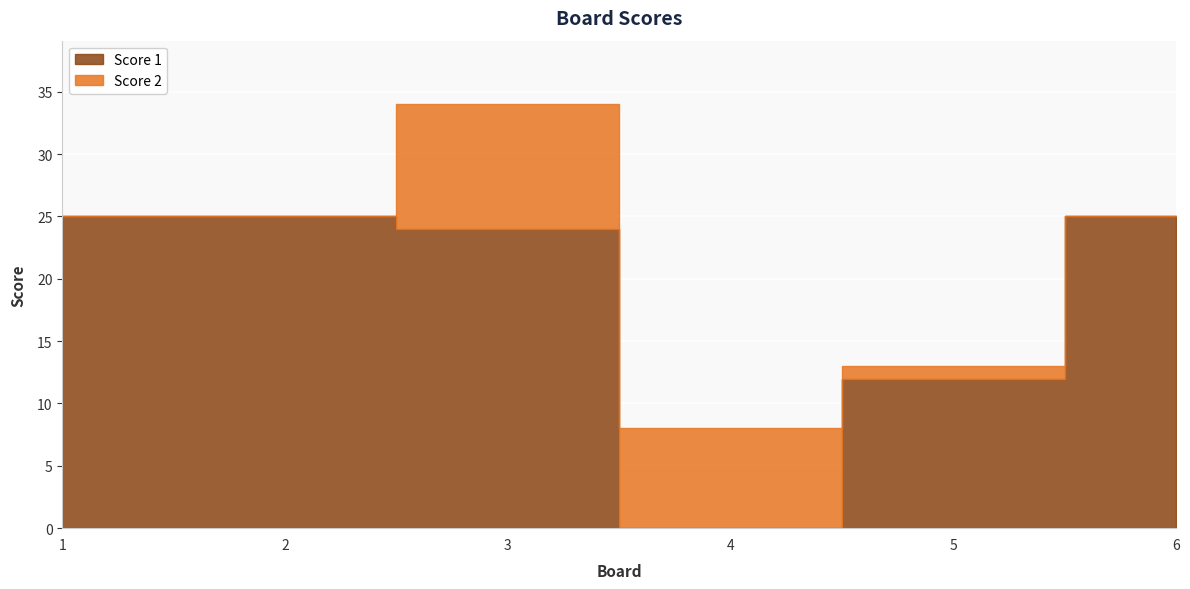

Where is the first local maximum for Score 2?

3